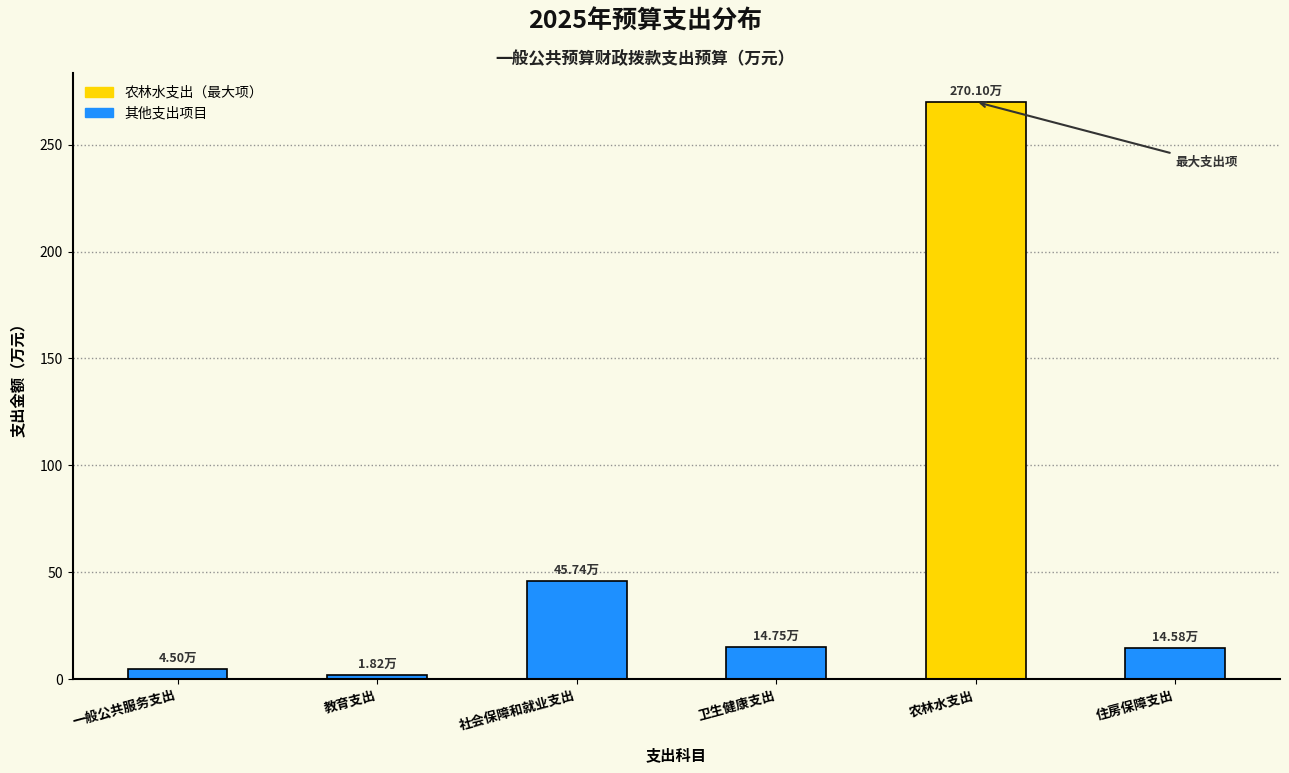

Approximately how many times larger is the value at 社会保障和就业支出 compared to 卫生健康支出?

3.1